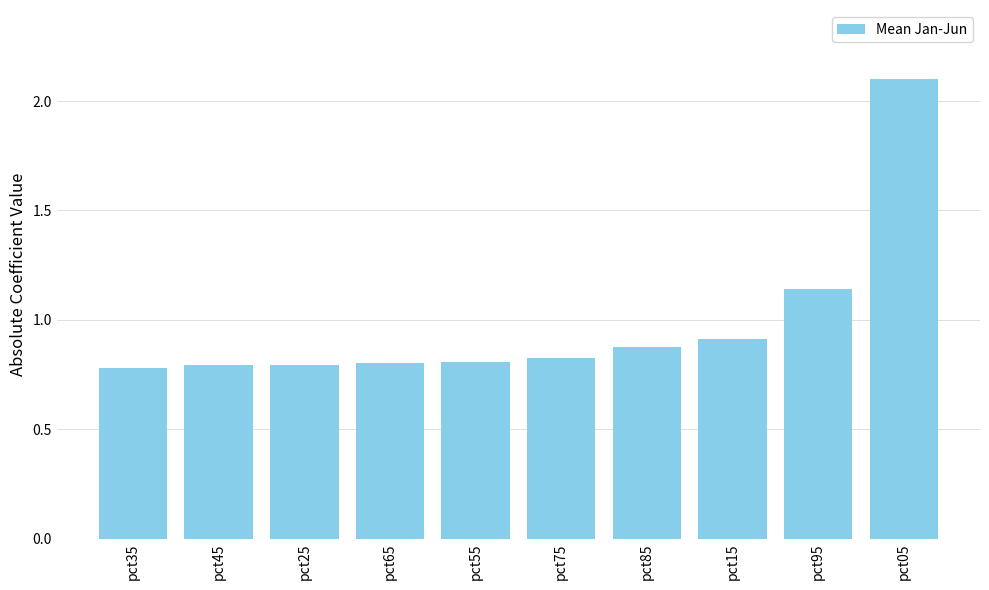

What is the average value?

1.0